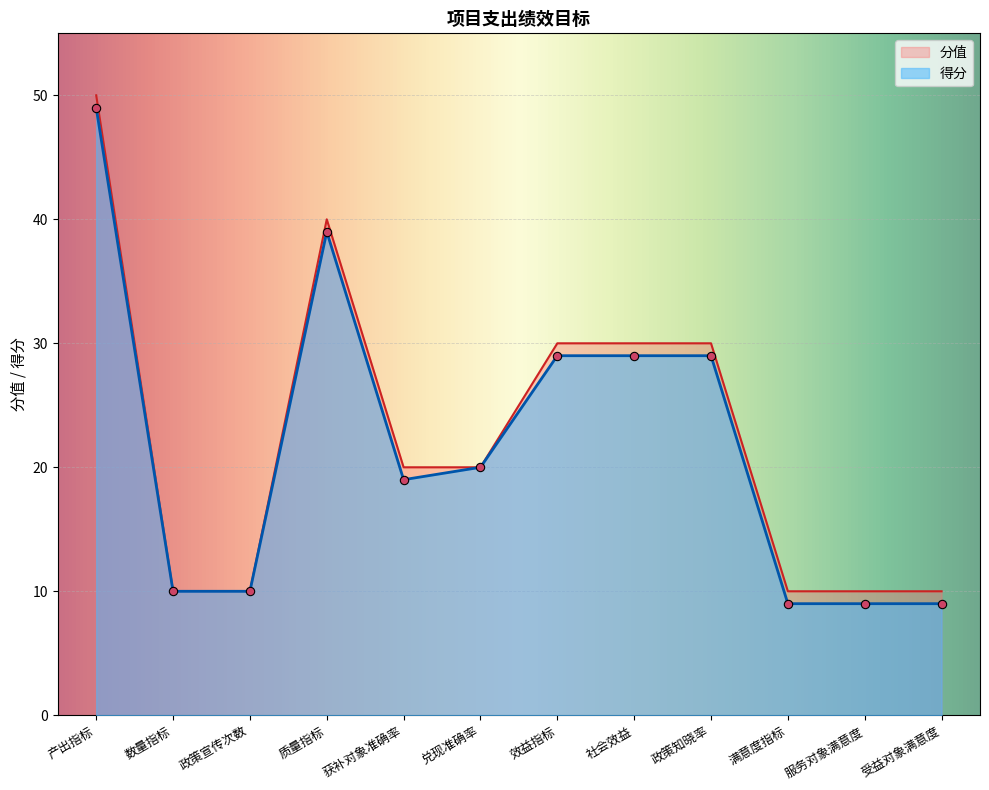

Reading left to right, transcribe all the data shown in this chart.

产出指标=49	数量指标=10	政策宣传次数=10	质量指标=39	获补对象准确率=19	兑现准确率=20	效益指标=29	社会效益=29	政策知晓率=29	满意度指标=9	服务对象满意度=9	受益对象满意度=9